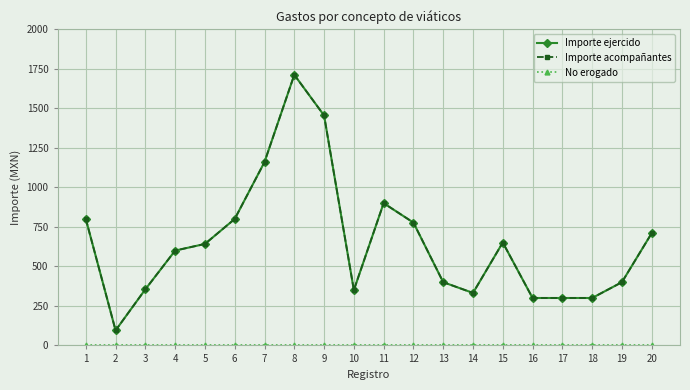

Does the chart have visible grid lines?

Yes